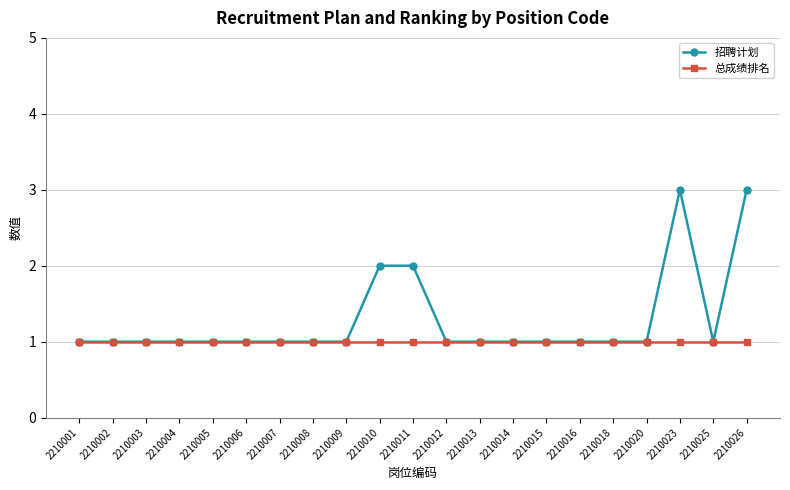

What is the smallest value displayed?

1